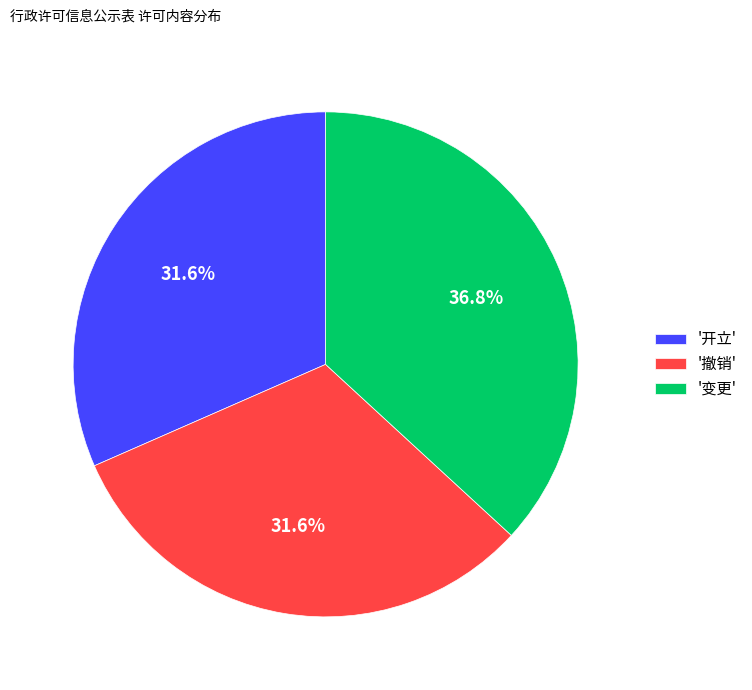

Count the number of slices in the pie.

3